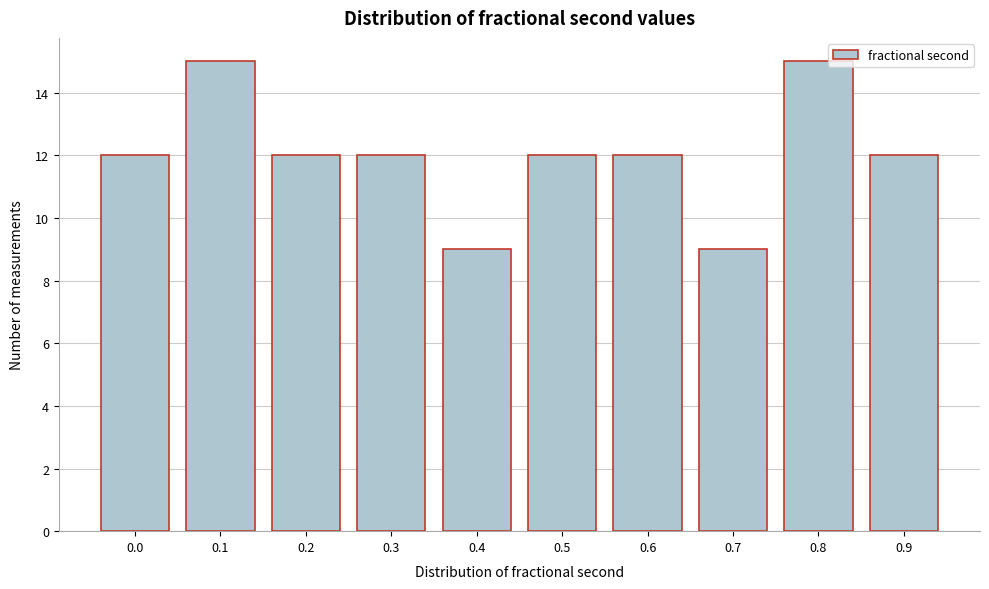

Reading left to right, transcribe all the data shown in this chart.

12	15	12	12	9	12	12	9	15	12